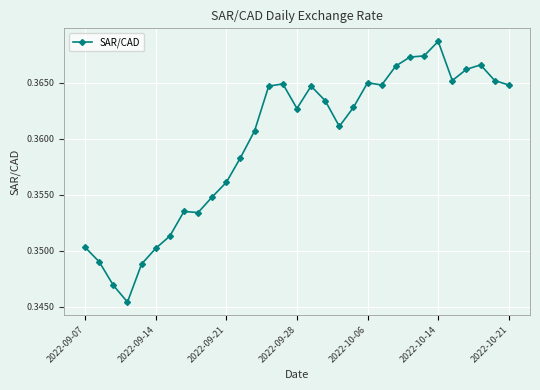

True or false: the data has more than 1 interior local peaks.

True